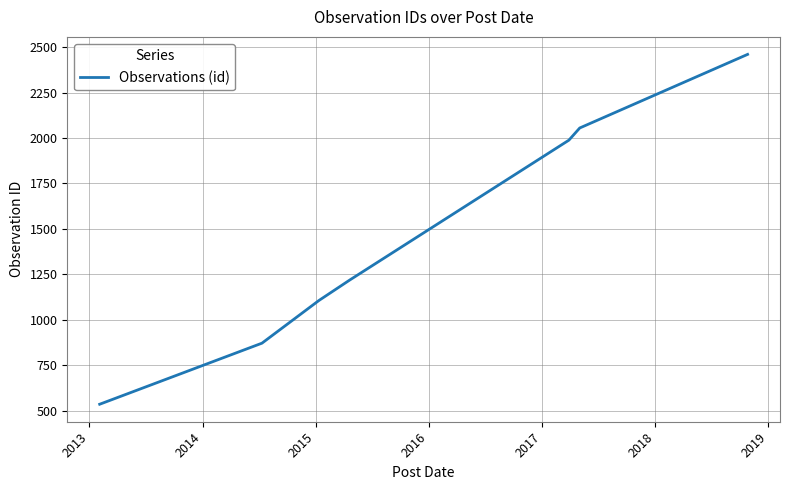

What is the maximum value shown in the chart?

2460